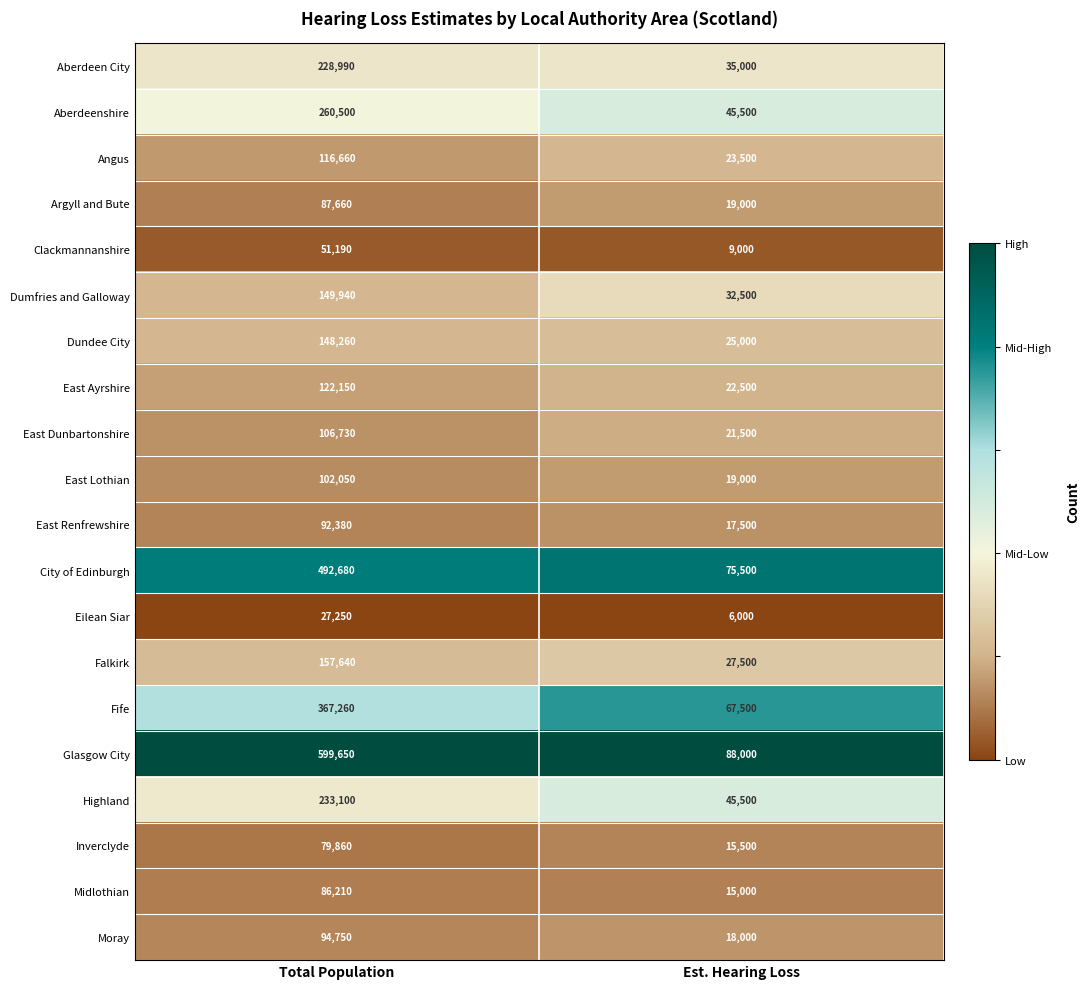

What is the smallest value displayed?

6000